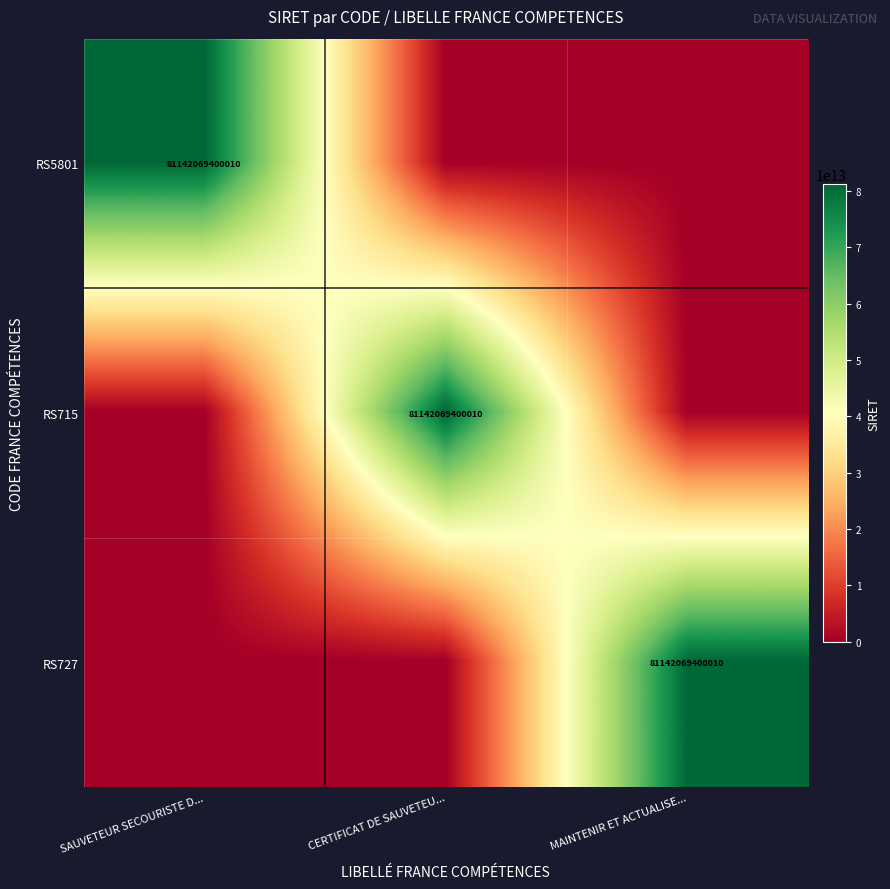

True or false: RS727 has a value of 142235395840368 at MAINTENIR ET ACTUALISE....

False